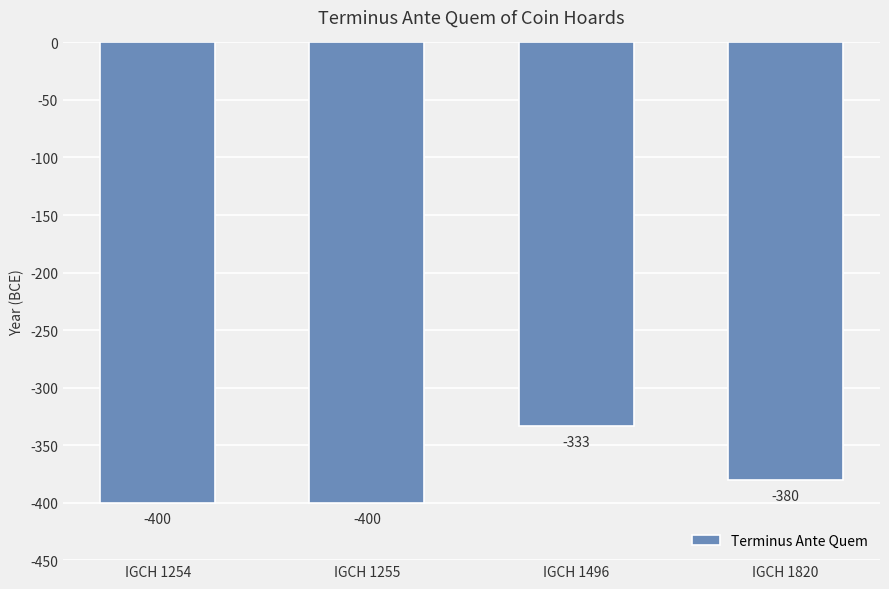

Reading right to left, transcribe all the data shown in this chart.

IGCH 1820=-380	IGCH 1496=-333	IGCH 1255=-400	IGCH 1254=-400